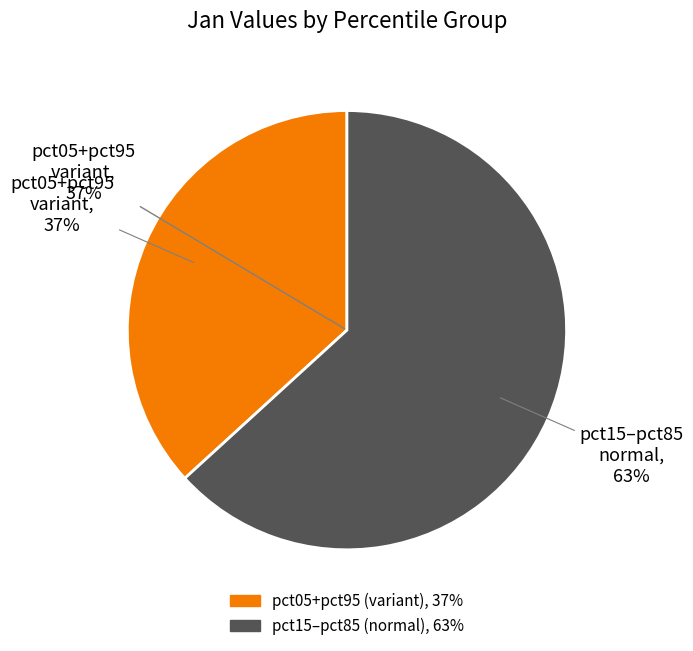

The pct65 slice represents 17% of the pie. True or false?

False